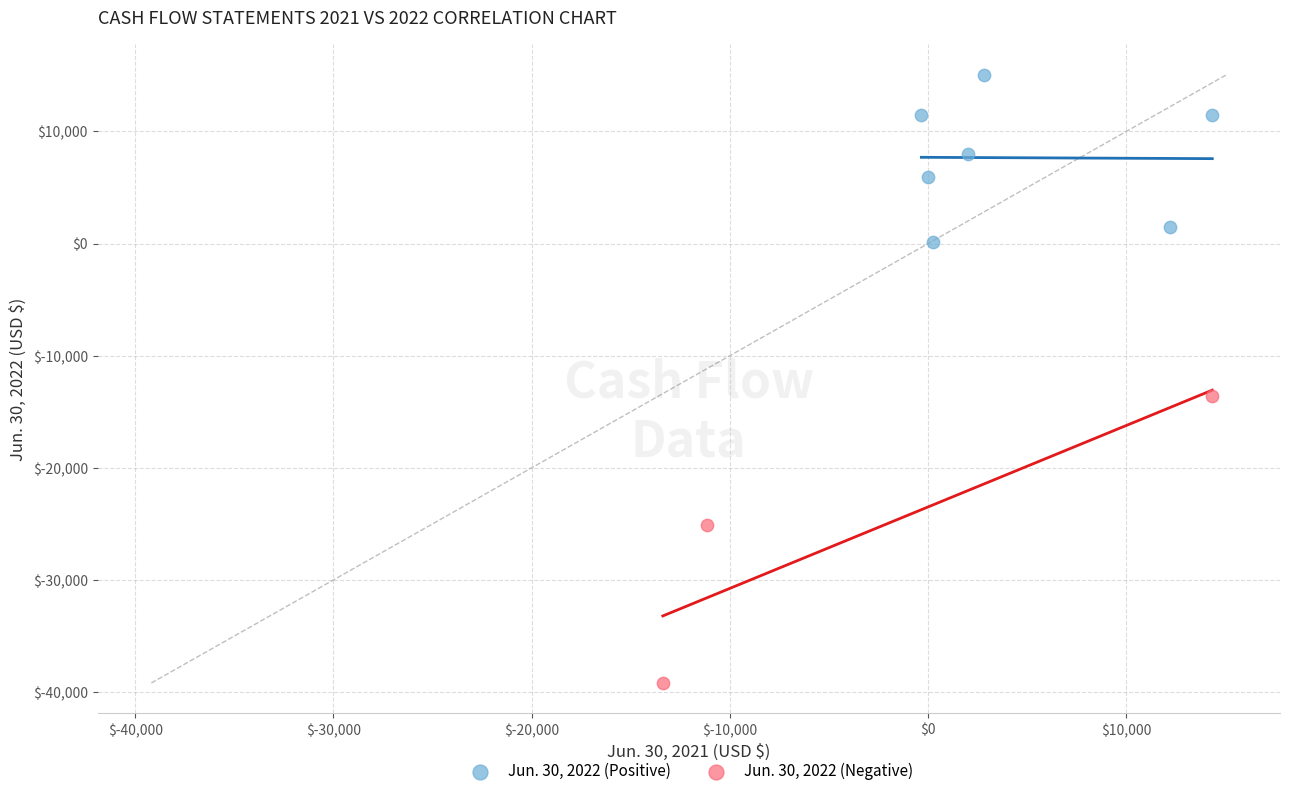

Which series contains the lowest Y value?

Jun. 30, 2022 (Negative)